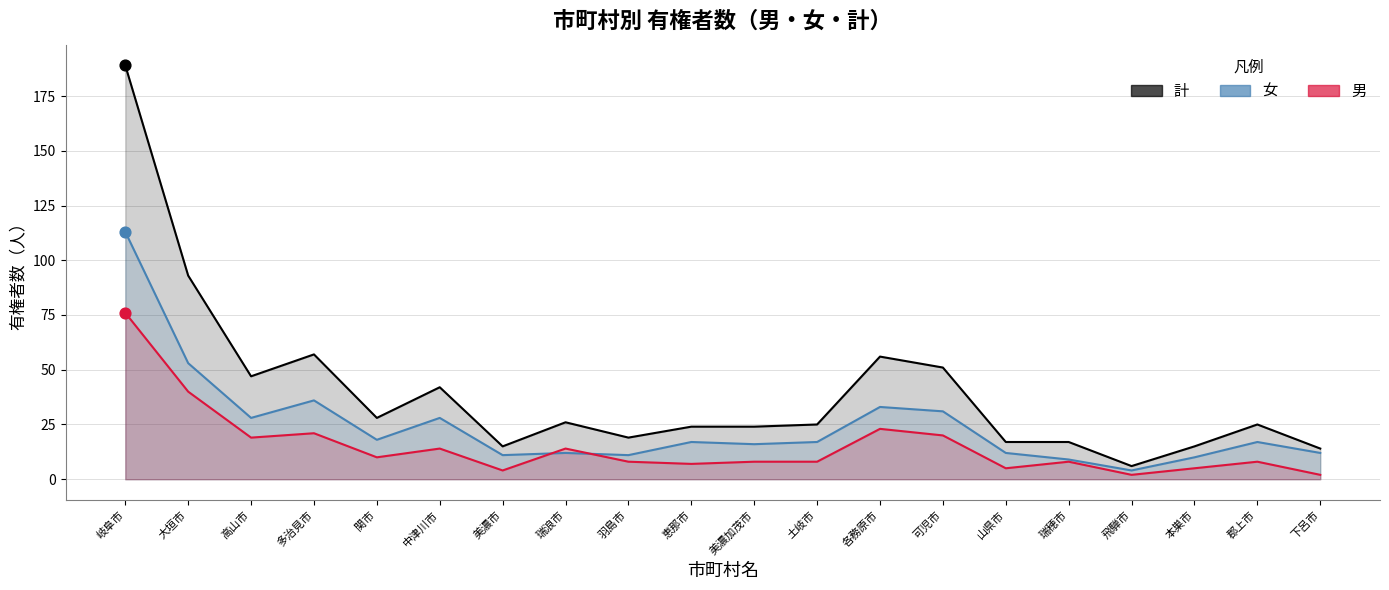

Which series has the largest Y range (max minus min)?

計